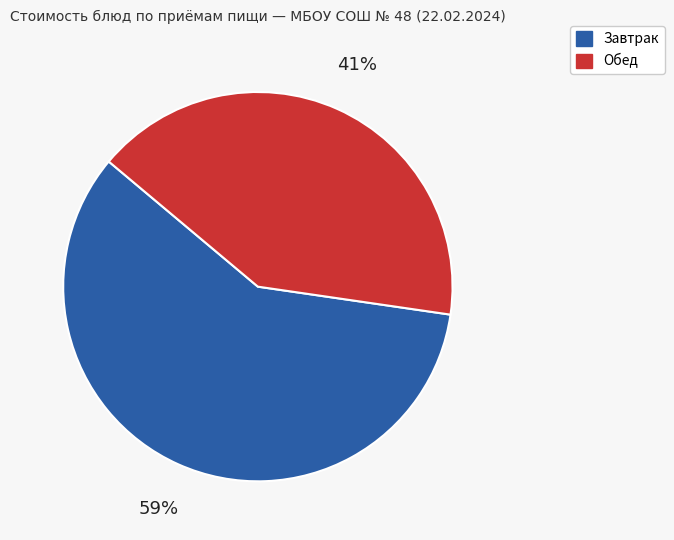

To the nearest percent, what is the average slice percentage?

50%